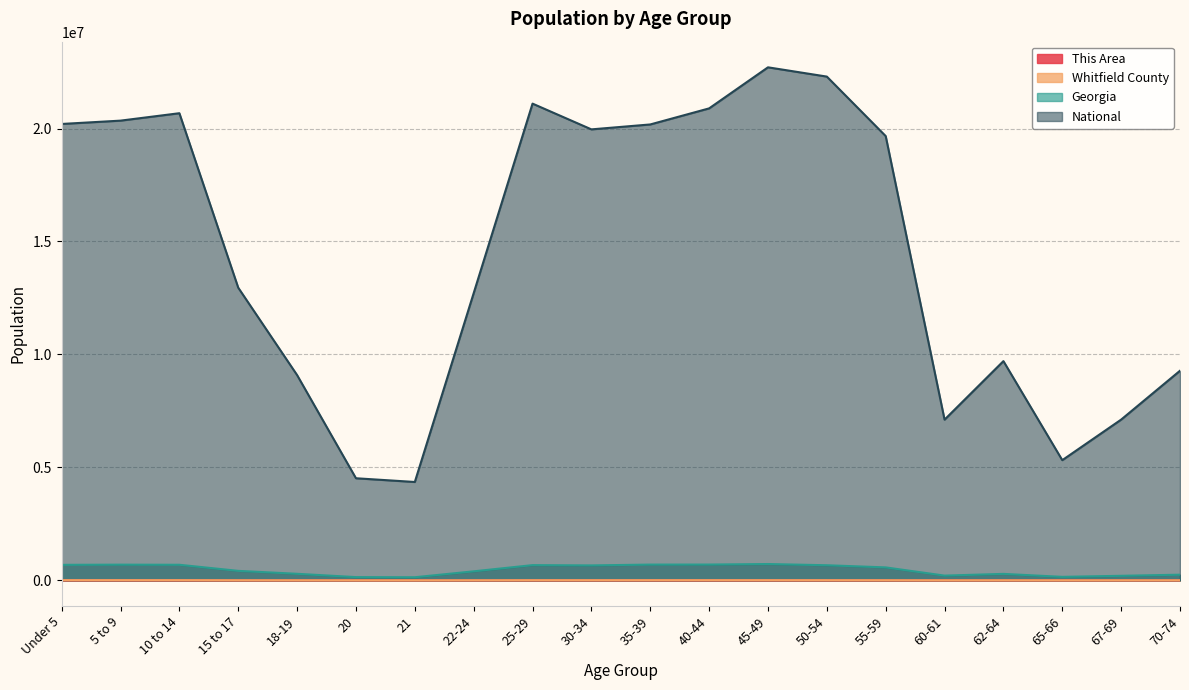

Which has a higher value, 45-49 or 10 to 14?

10 to 14